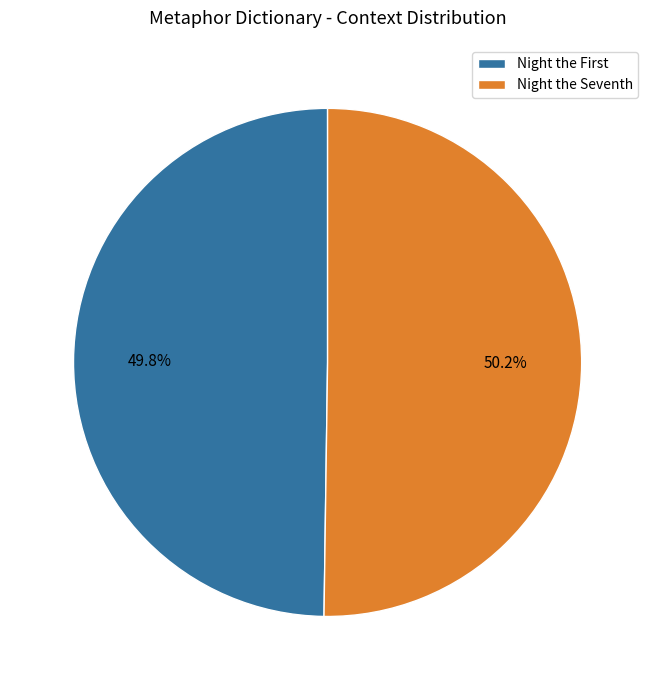

To the nearest percent, what is the average slice percentage?

50%